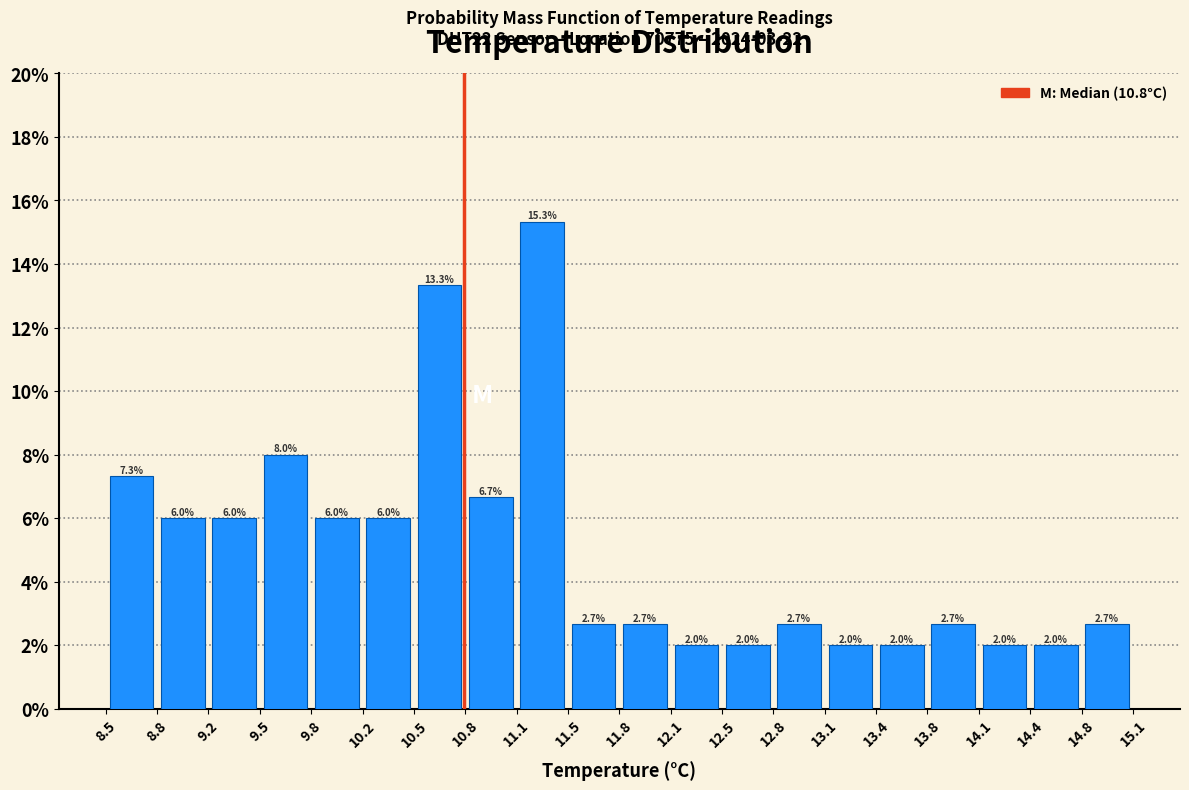

Over which range of the x-axis is the bar tallest?

11.1 to 11.5